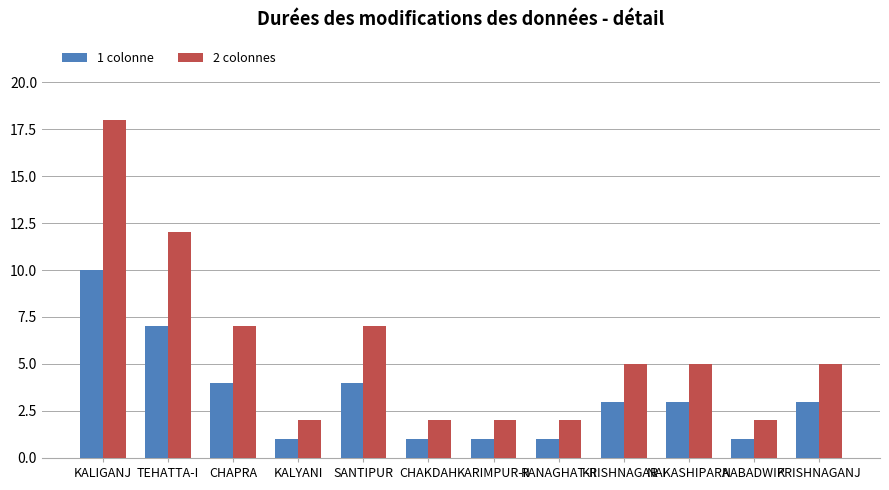

What are all the series names shown in the legend?

1 colonne, 2 colonnes